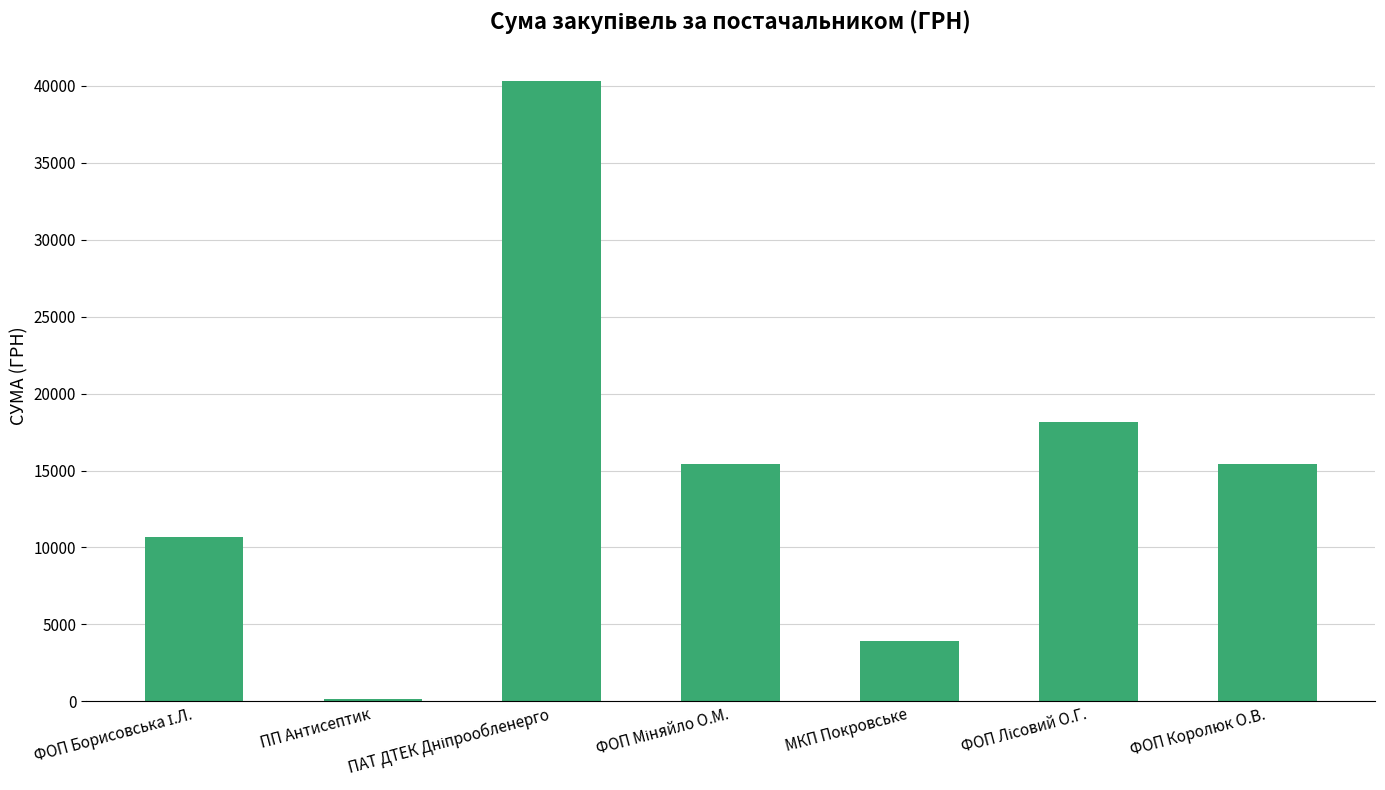

What is the label of the 3rd bar from the right?

МКП Покровське